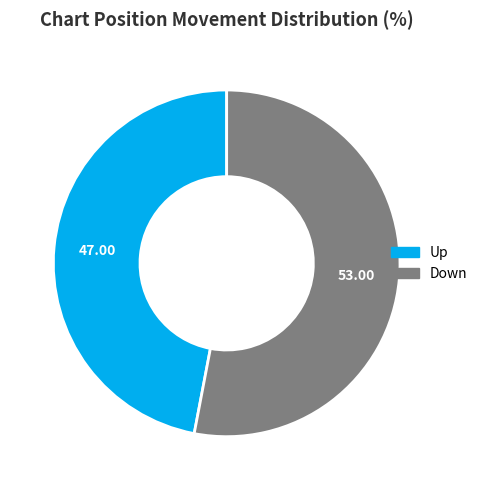

Does any single category account for the majority?

Yes